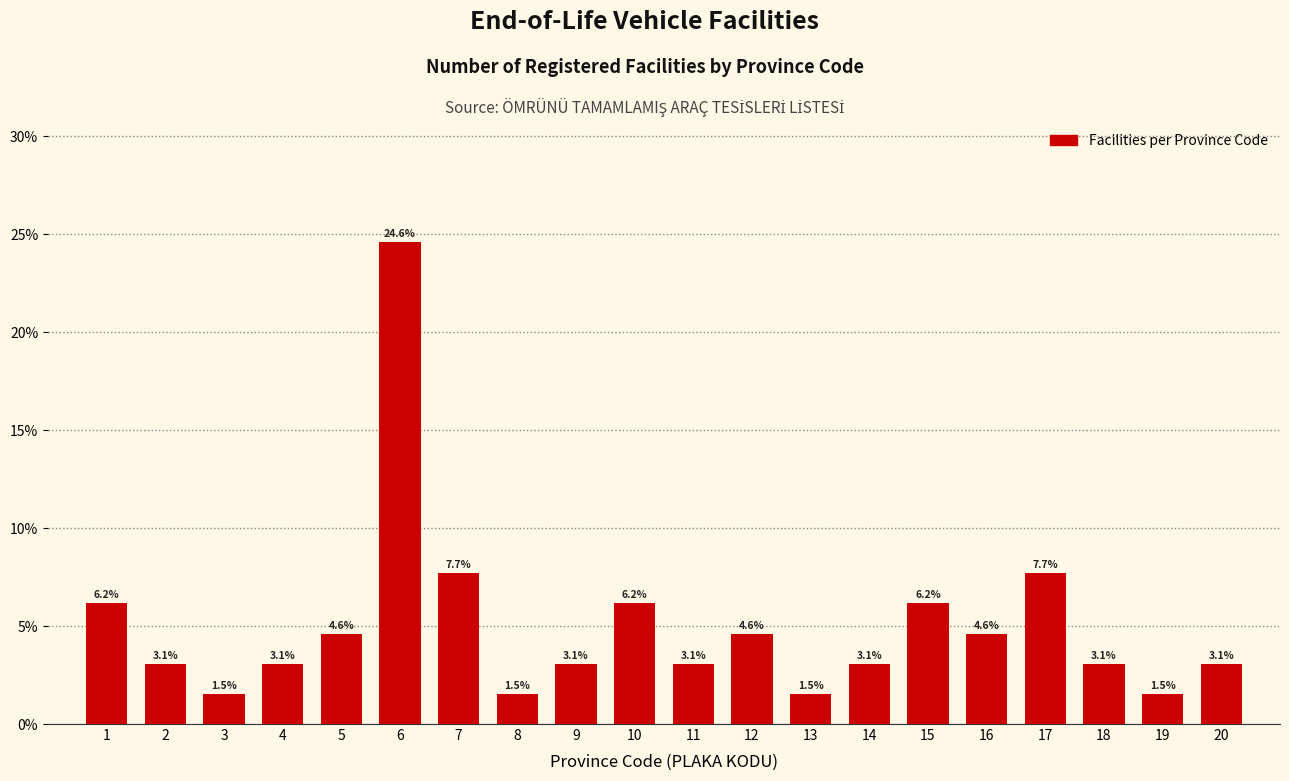

Reading left to right, extract all data points from this chart.

6.2	3.1	1.5	3.1	4.6	24.6	7.7	1.5	3.1	6.2	3.1	4.6	1.5	3.1	6.2	4.6	7.7	3.1	1.5	3.1